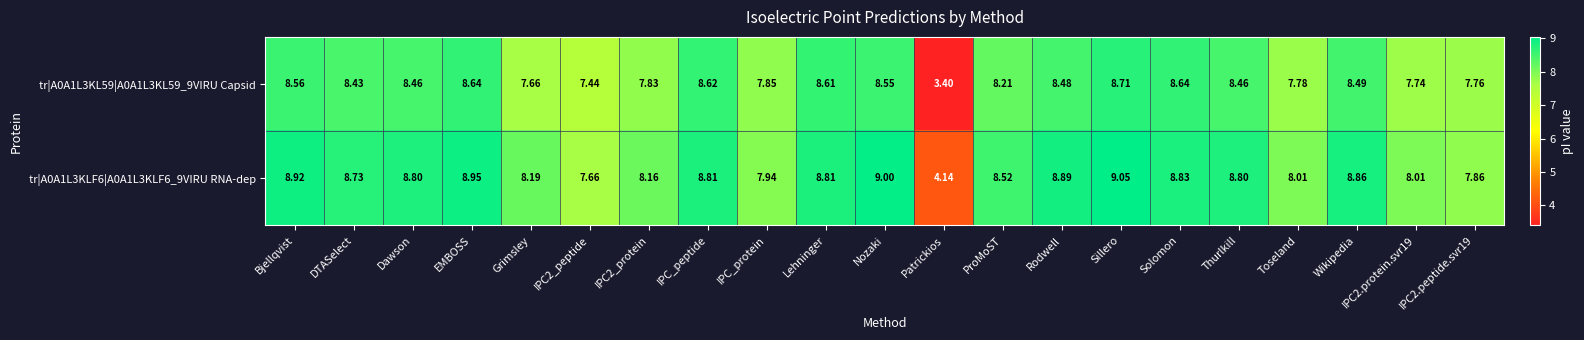

At how many categories does at least one series exceed 4?

21